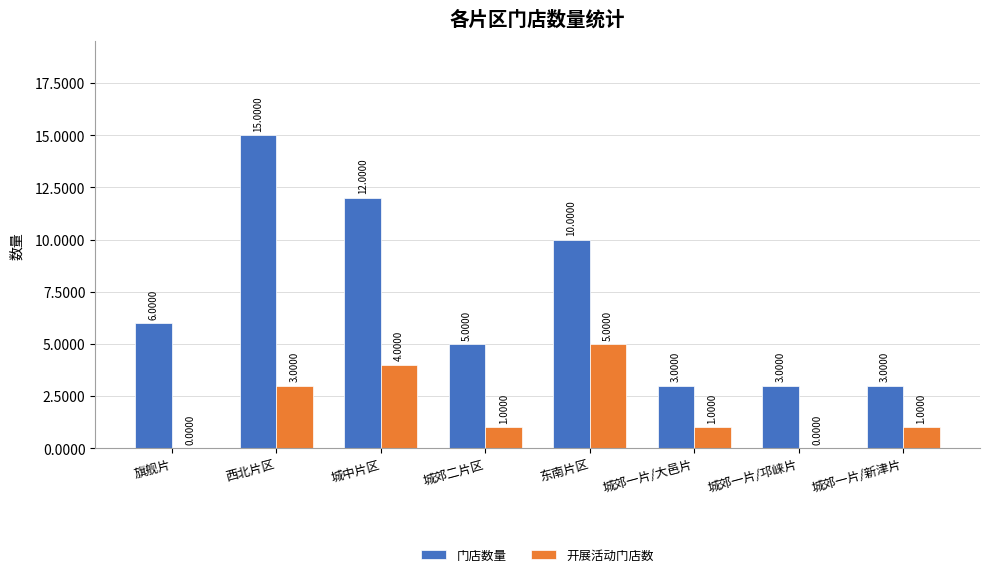

How many 门店数量 values are between 3 and 12?

7